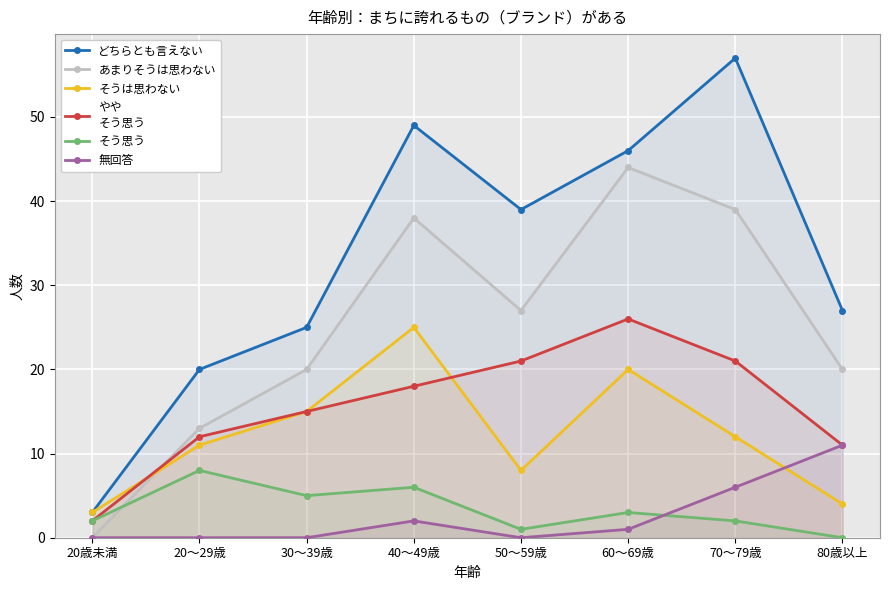

Which label corresponds to the smallest value in the chart?

20歳未満